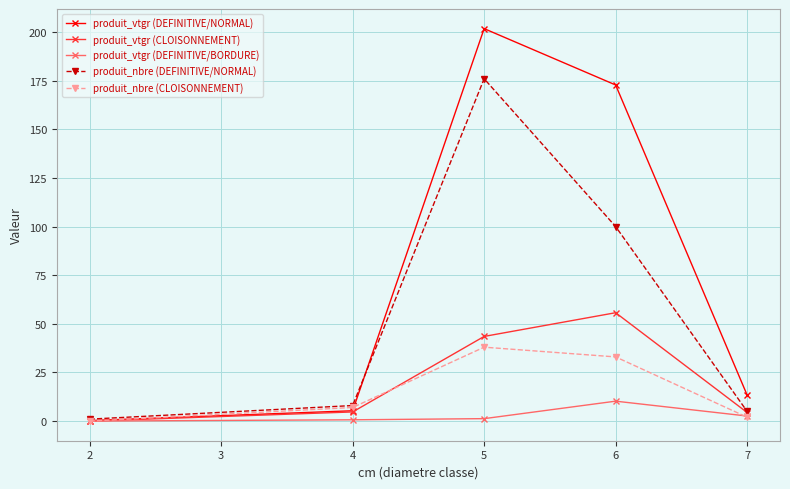

What is the total value across all series at 6?

371.8